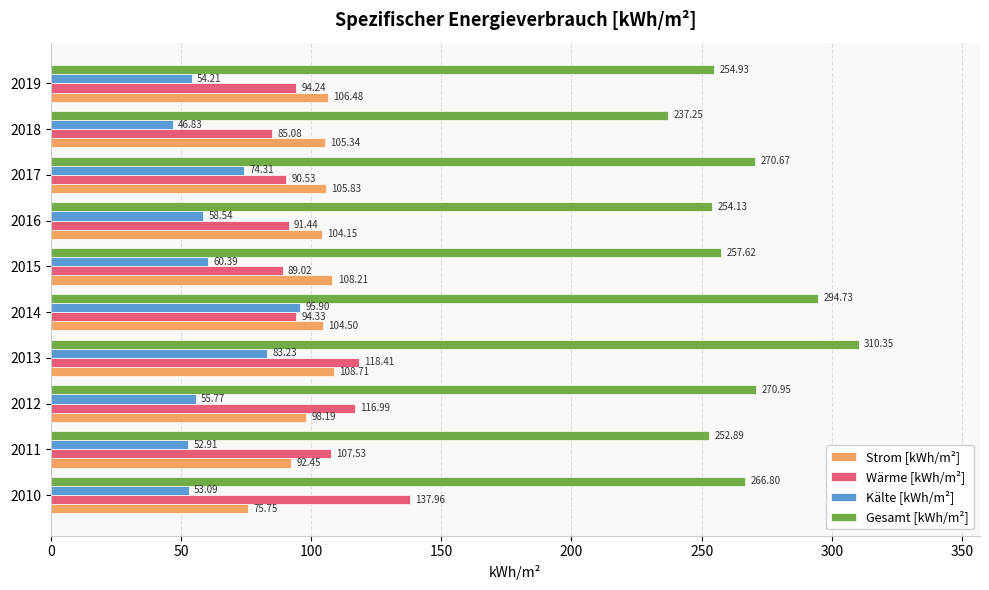

Which series has the widest spread of values?

Gesamt [kWh/m²]